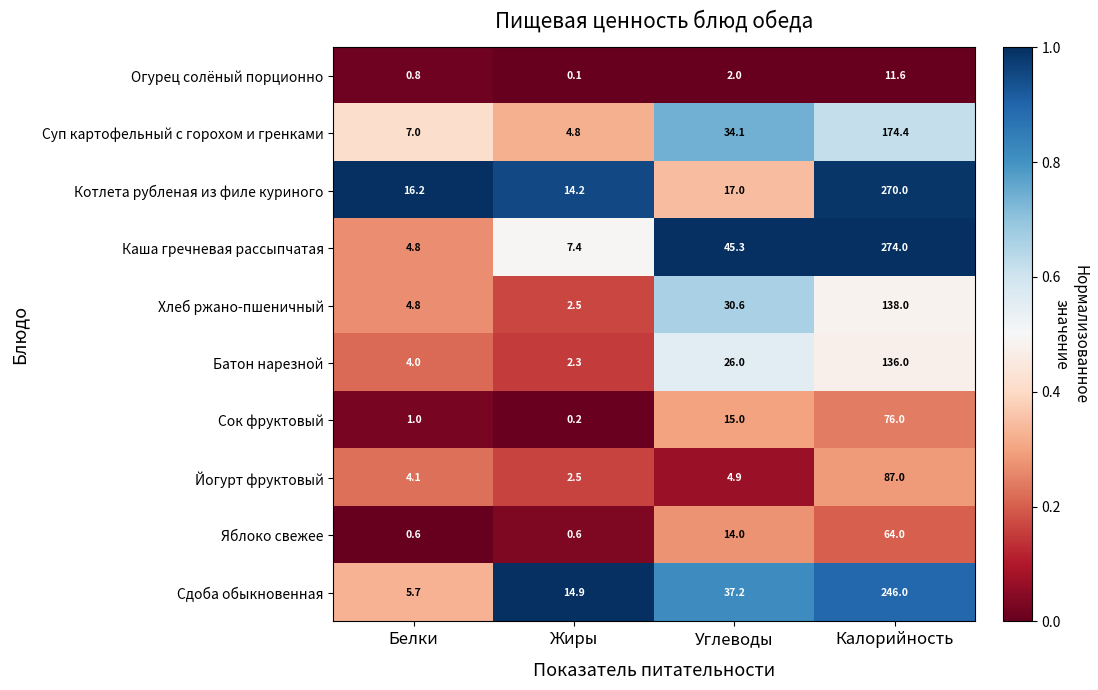

What is the total value across all series at Углеводы?

226.1